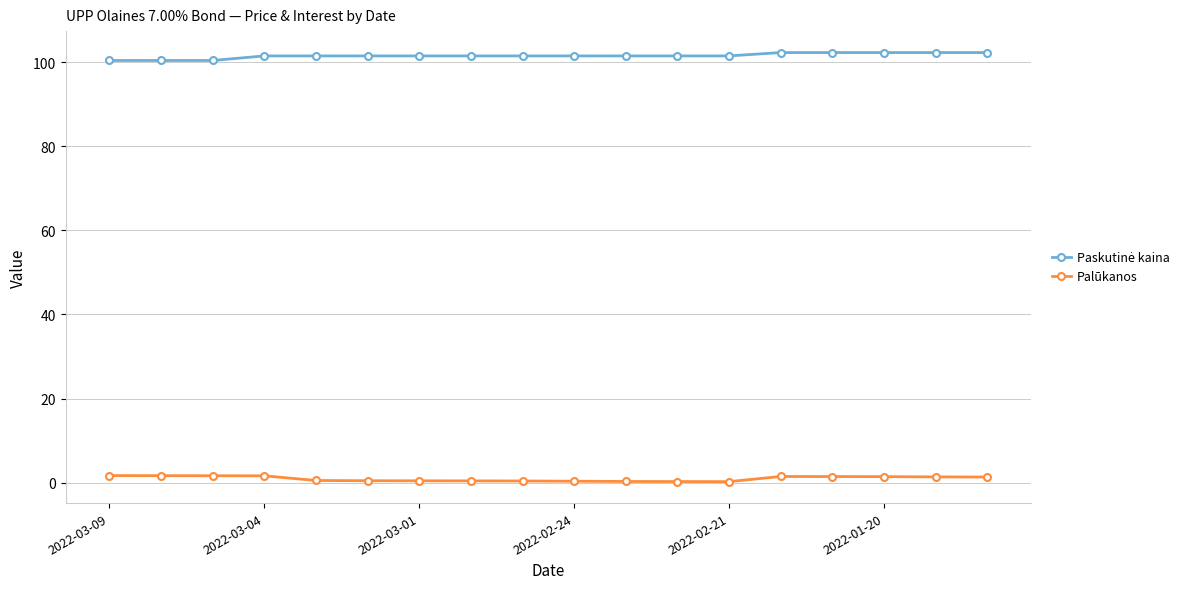

What is the greatest value displayed?

102.3